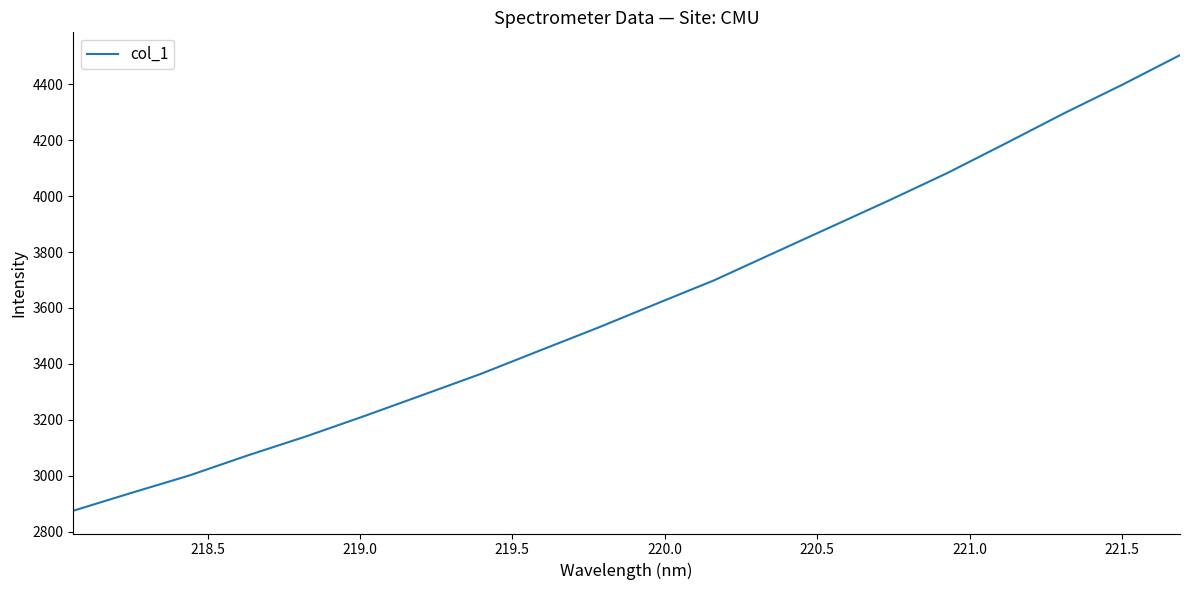

What is the maximum value shown in the chart?

4504.7